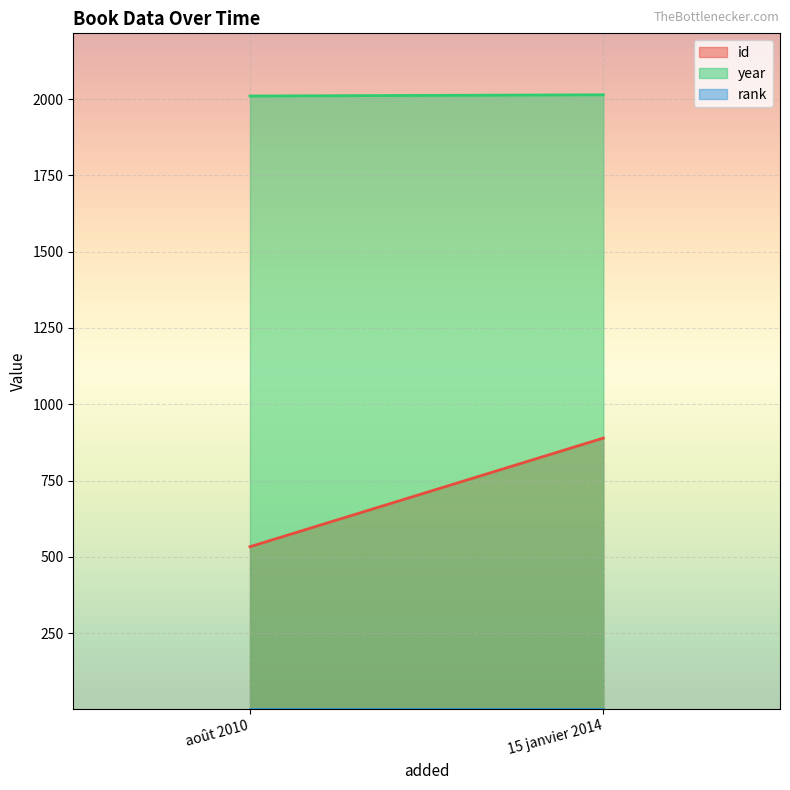

How many data points does each series have?

2